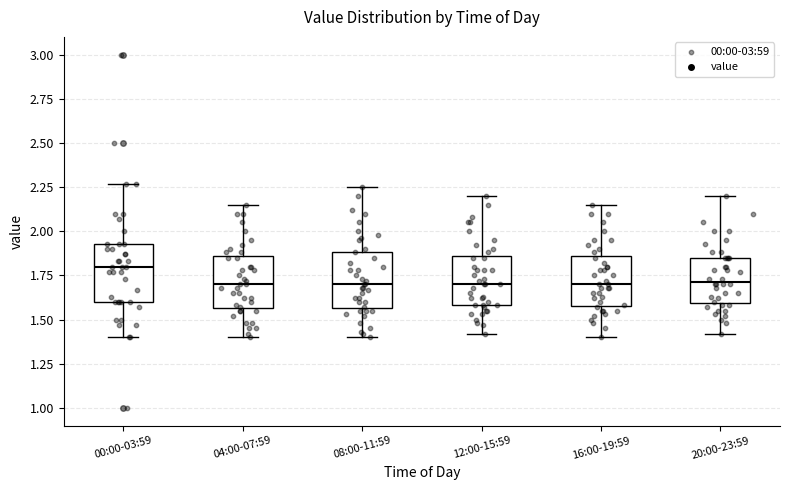

Where is the upper edge of the box for 16:00-19:59 on the y-axis? The values are not printed on the chart, so give them approximately, as read against the axis.

1.85